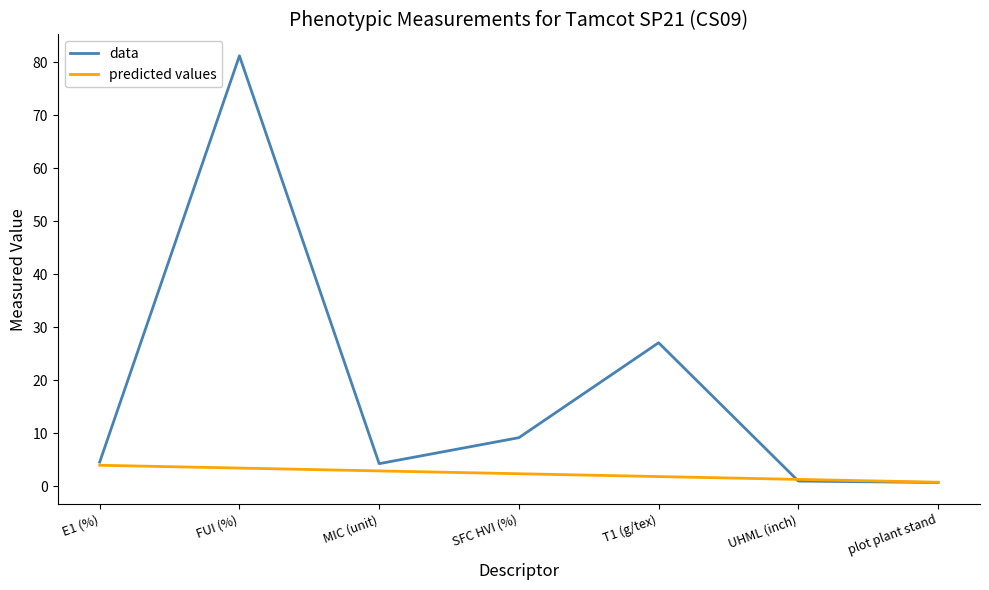

List the labels in order of value, smallest first.

plot plant stand, UHML (inch), MIC (unit), E1 (%), SFC HVI (%), T1 (g/tex), FUI (%)